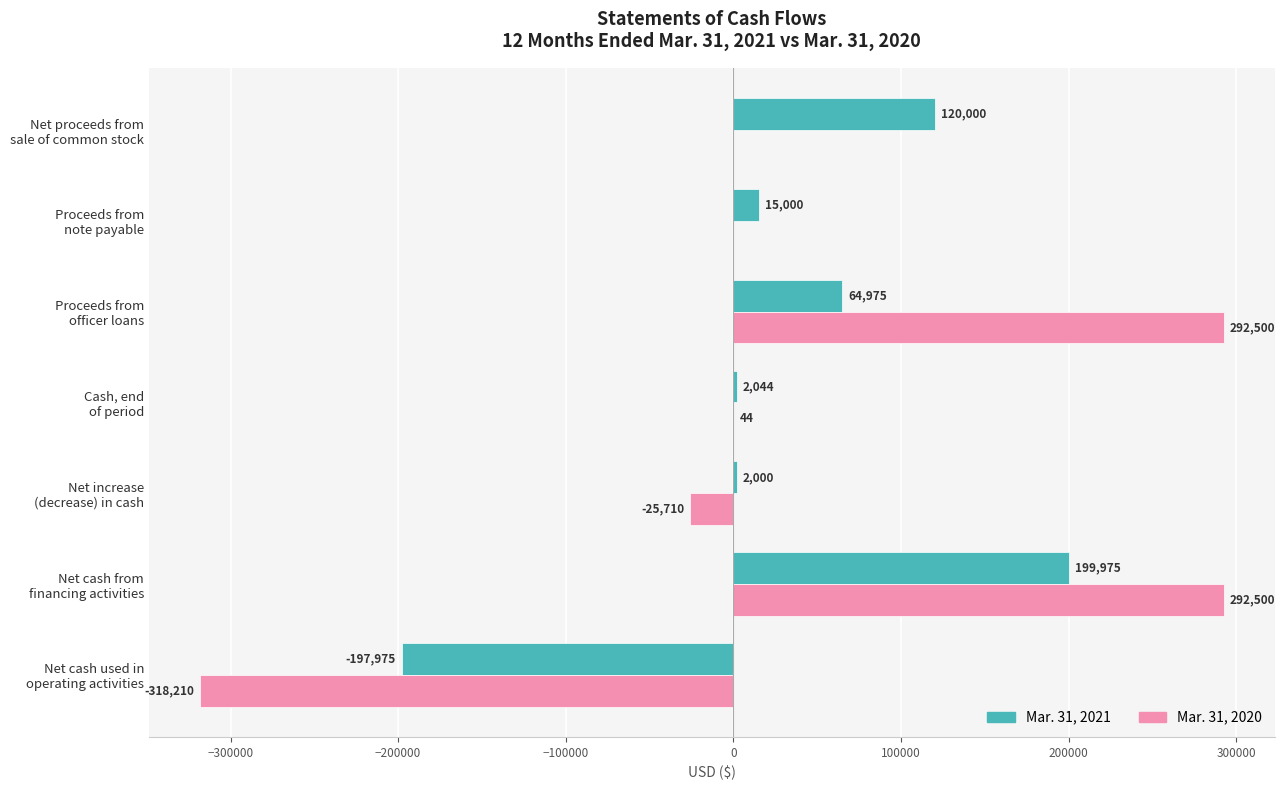

Which series has the largest total across all categories?

Mar. 31, 2020